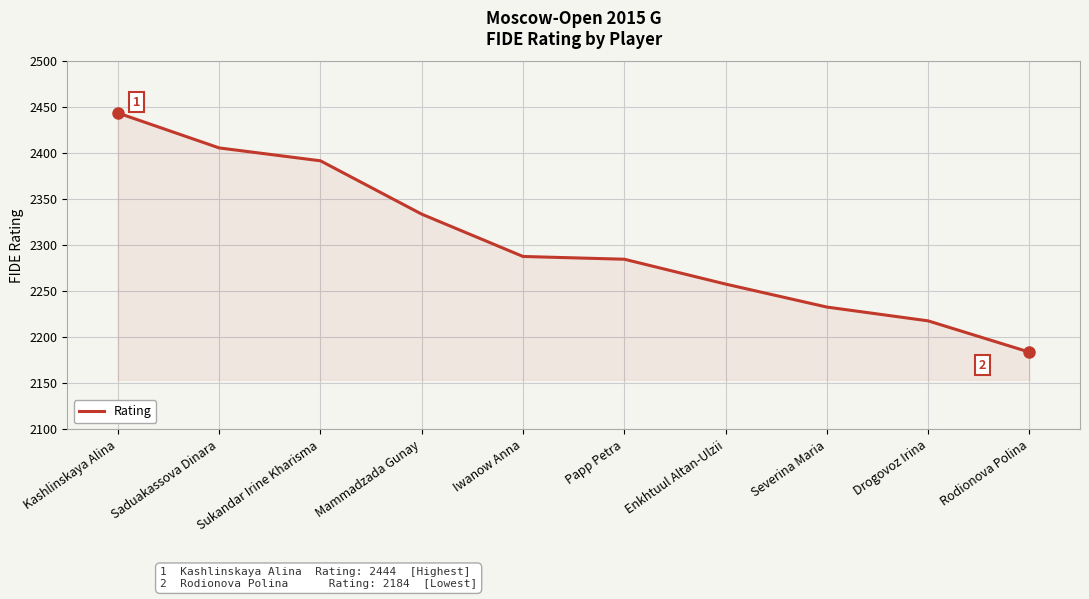

The chart shows a value of 3935 at Iwanow Anna. True or false?

False